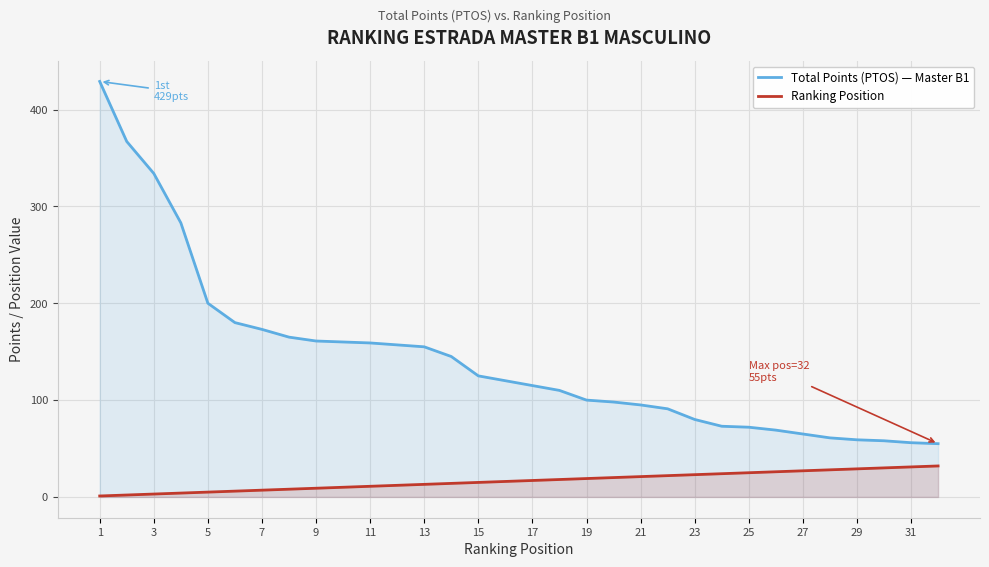

Which label corresponds to the smallest value in the chart?

1